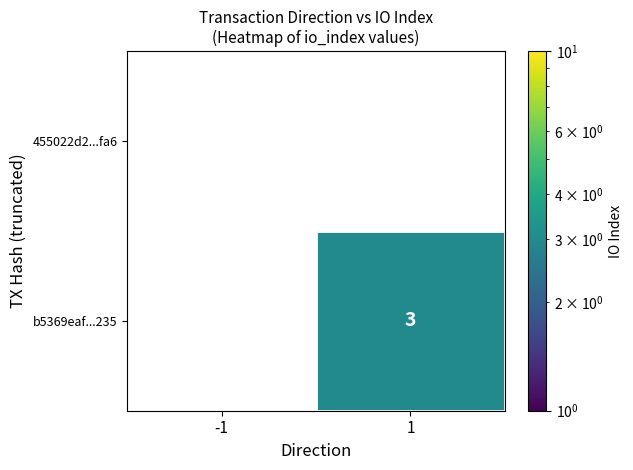

What is the sum of the b5369eaf...235 values at -1 and 1?

3